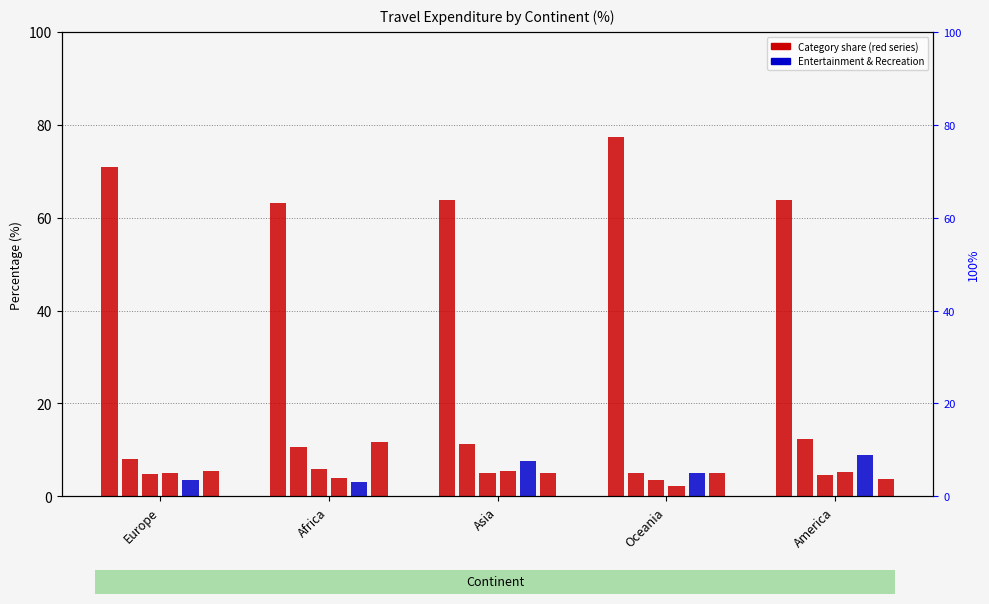

What is the value of the Meals & Beverages bar at the 2nd from the left?

10.6